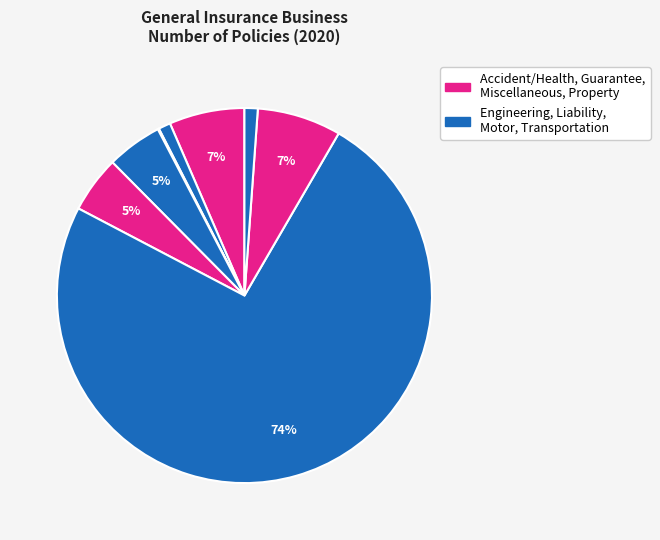

Rank the categories by value from lowest to highest.

Guarantee, Engineering, Transportation, Liability, Miscellaneous, Accident and Health, Property, Motor